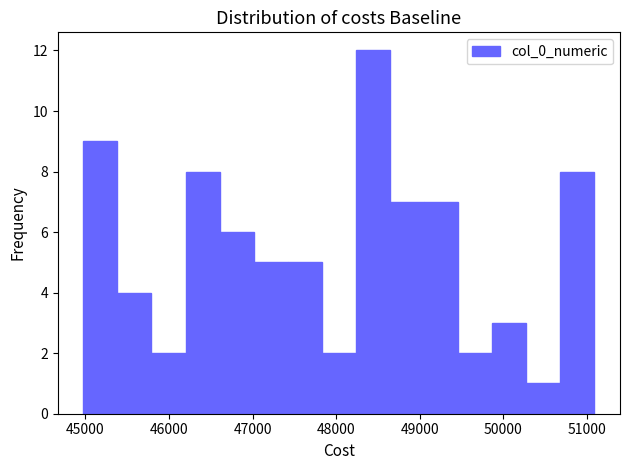

Over which range of the x-axis is the bar tallest?

48200 to 48600